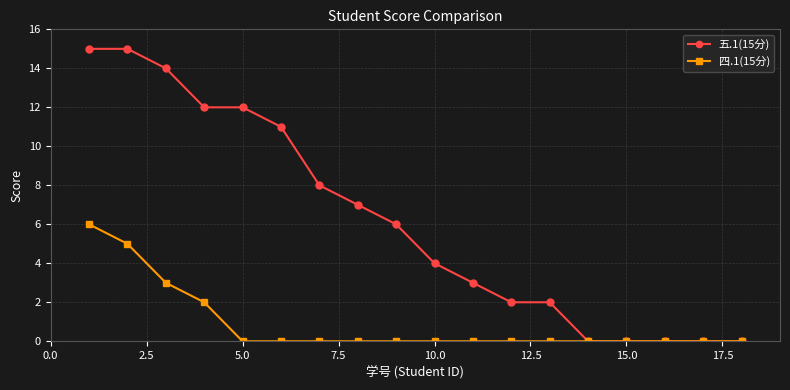

List the series in order of their peak value, lowest first.

四.1(15分), 五.1(15分)